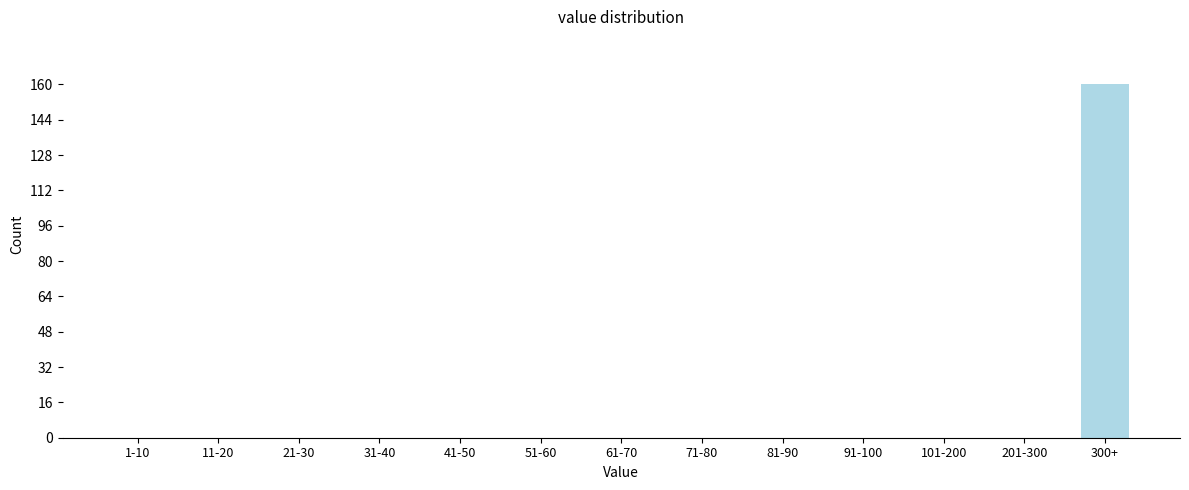

Reading left to right, list all the values displayed in this chart.

1-10=0	11-20=0	21-30=0	31-40=0	41-50=0	51-60=0	61-70=0	71-80=0	81-90=0	91-100=0	101-200=0	201-300=0	300+=160